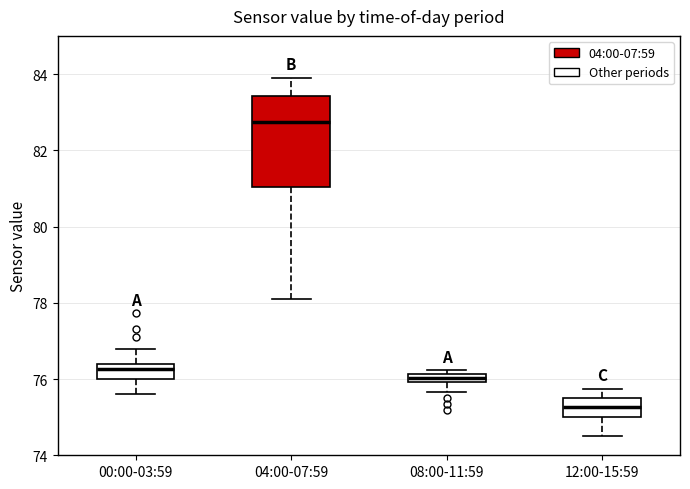

Comparing the boxes themselves (not the whiskers), which one is the tallest?

04:00-07:59